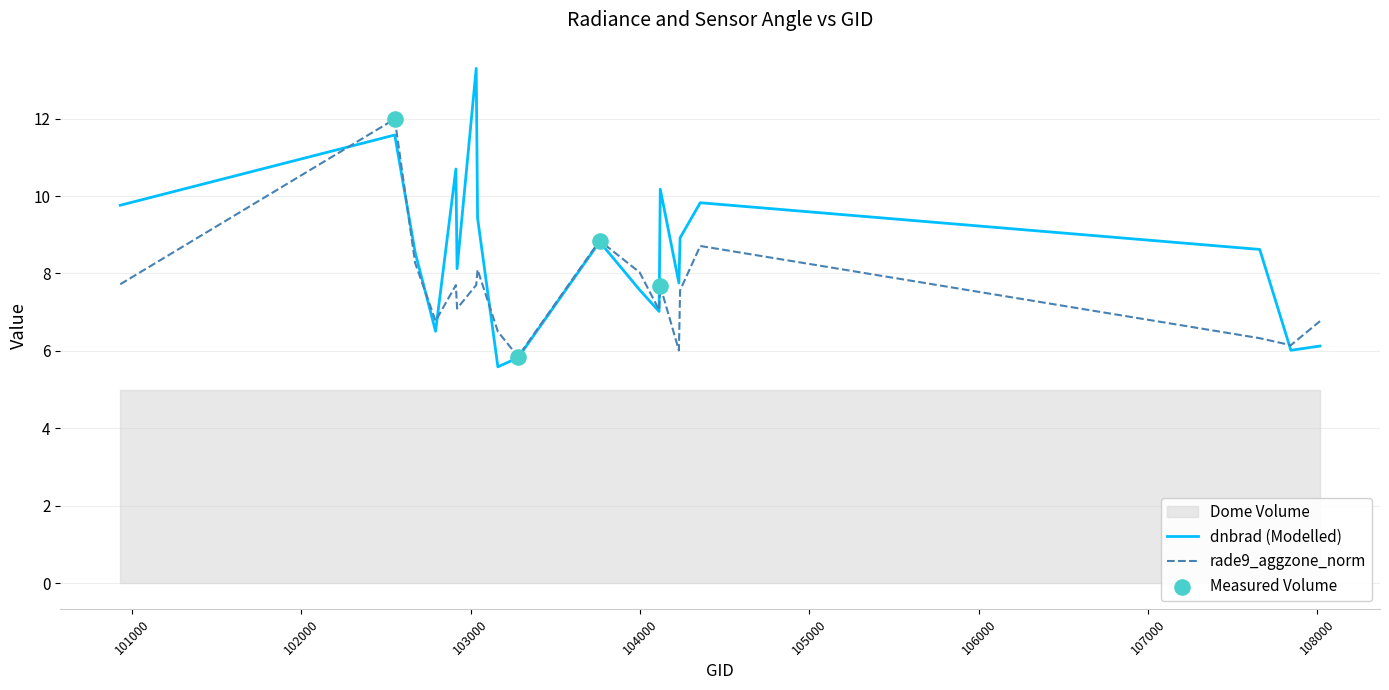

Which series has the largest total across all categories?

dnbrad